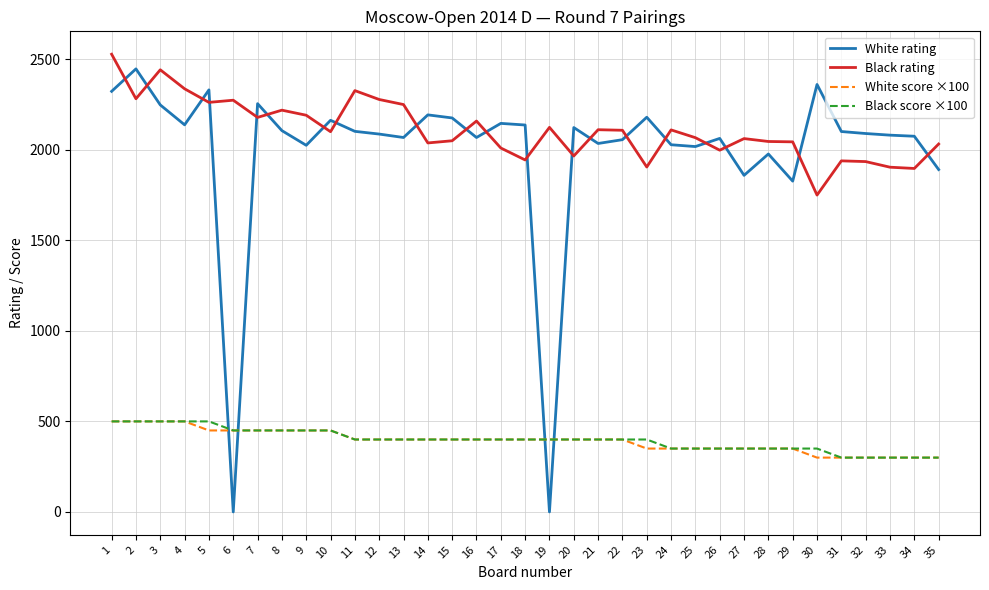

Which series has the widest spread of values?

White rating